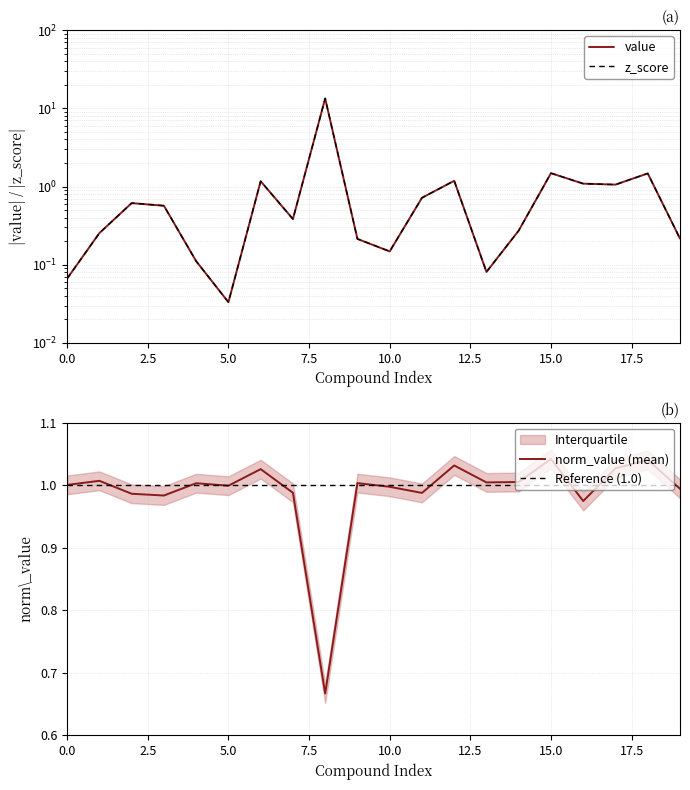

In z_score, how many points are higher than both neighbors (excluding endpoints)?

6